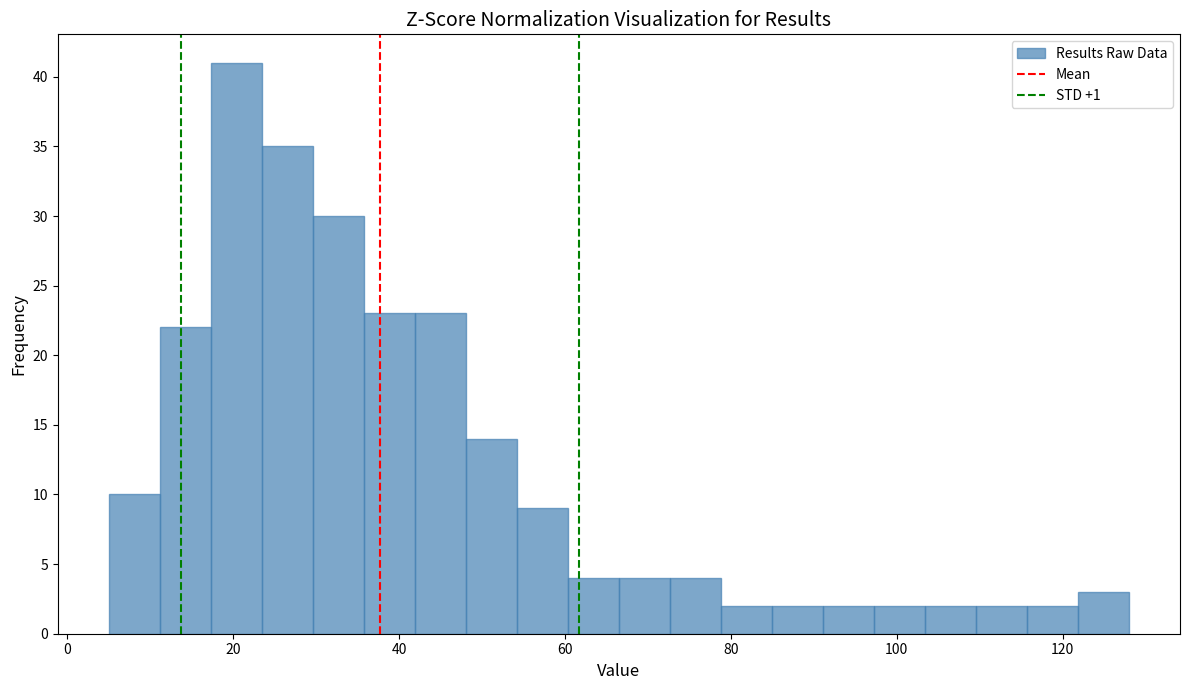

Read against the x-axis, roughly where is the centre of the tallest bar?

20